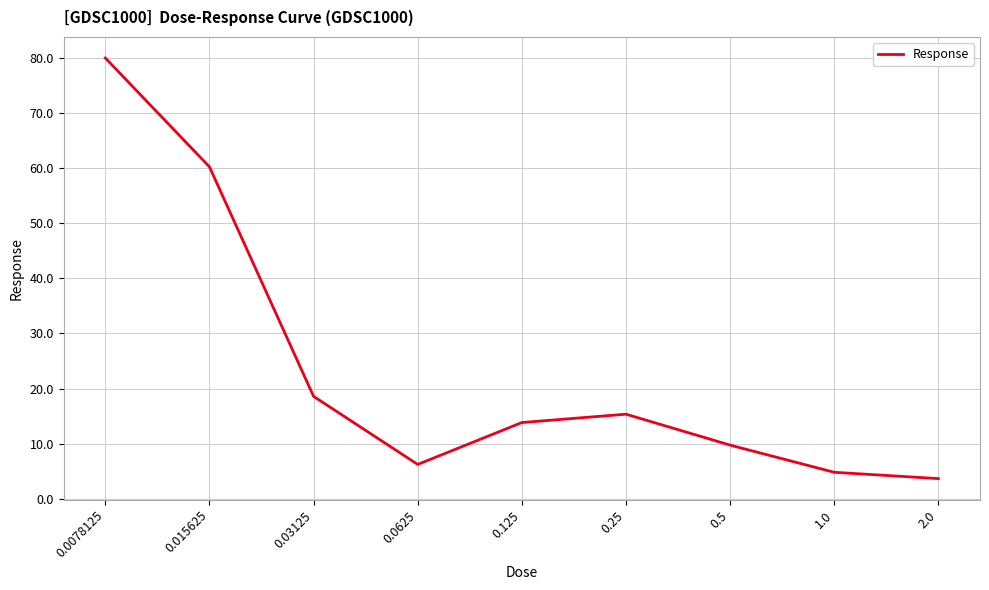

What value does the data have at 0.03125?

18.6